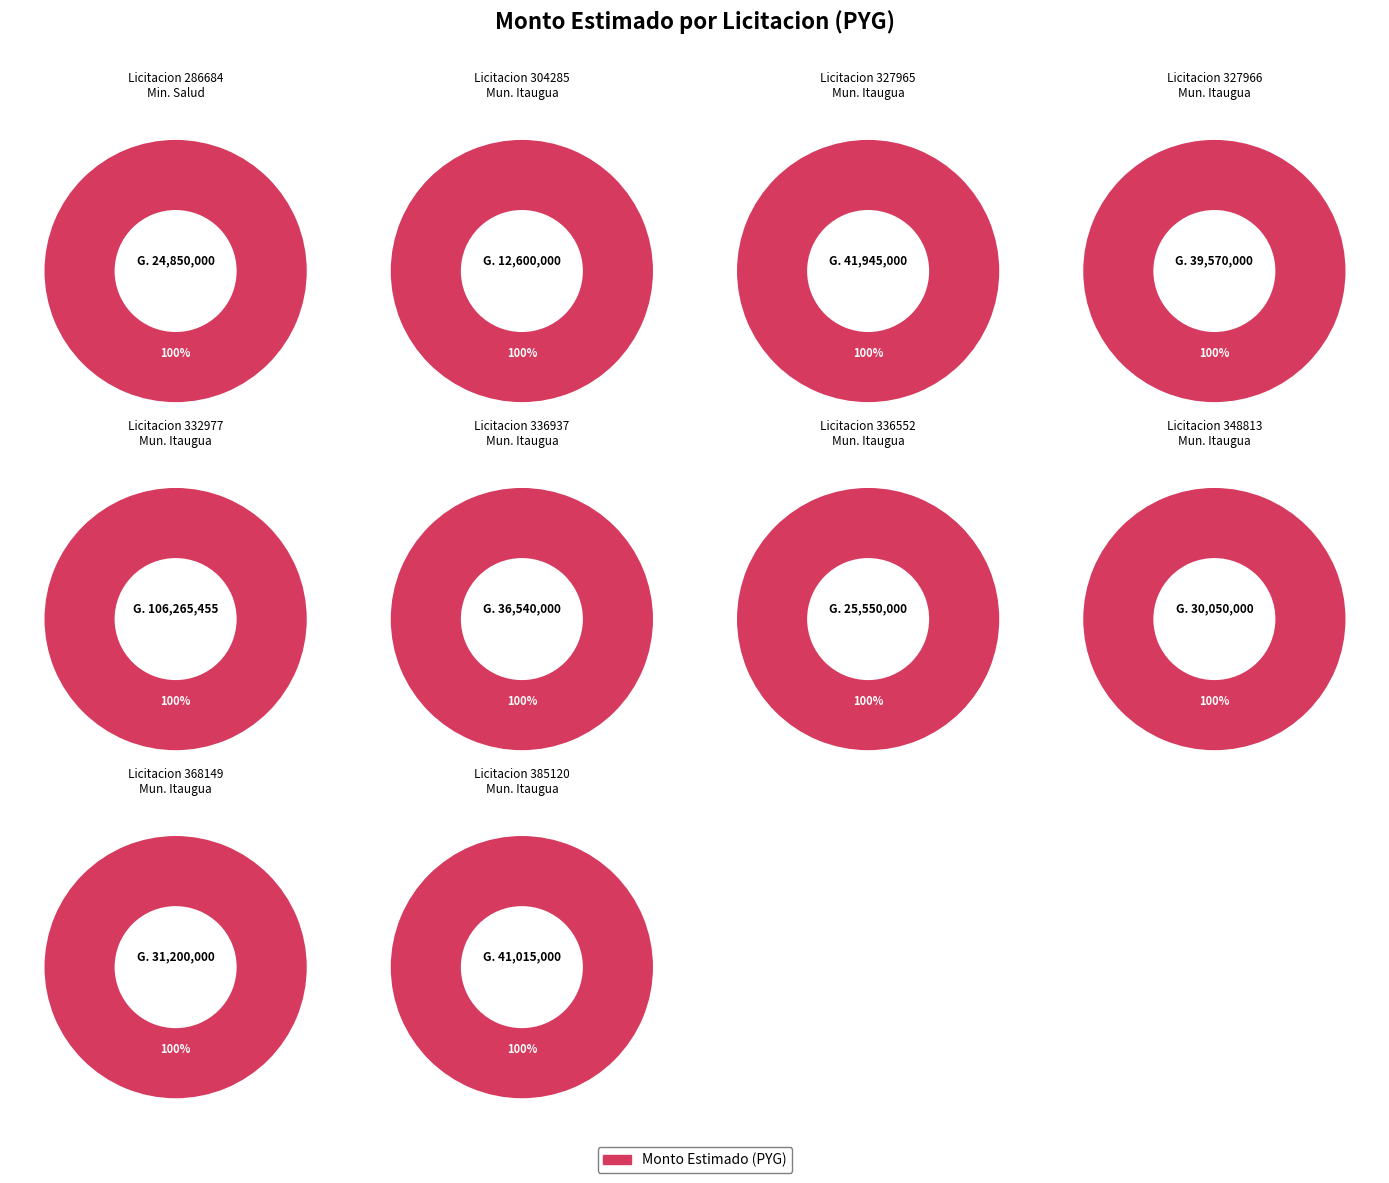

Is the sum of 336552 and 368149 greater than half?

No